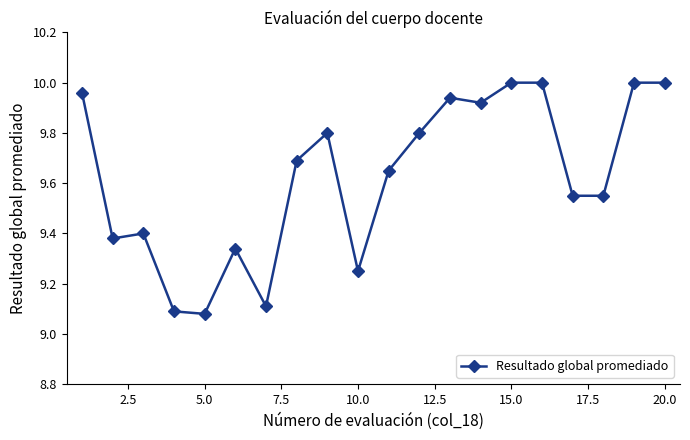

What is the difference between the second highest and second lowest values?

0.9